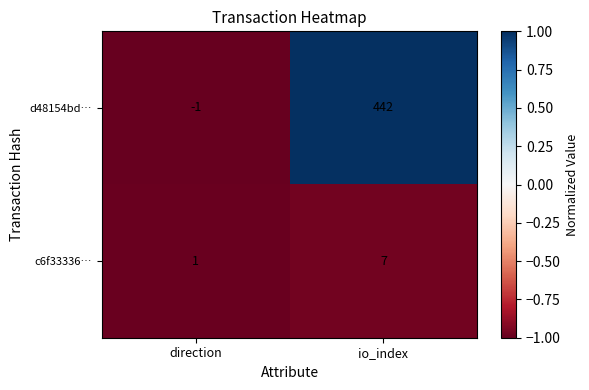

At which category does the chart reach its peak across all series?

io_index